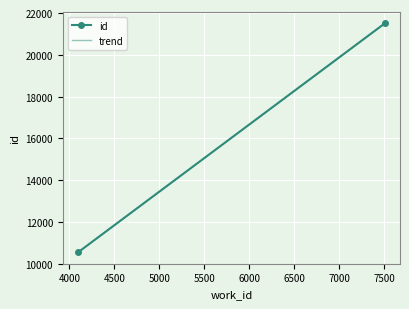

What is the minimum value shown in the chart?

10547